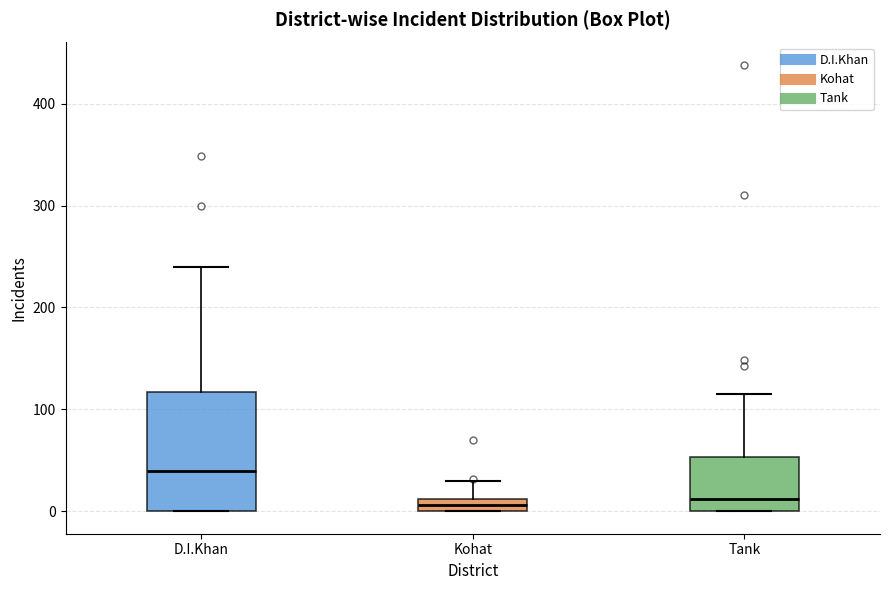

Comparing the boxes themselves (not the whiskers), which one is the tallest?

D.I.Khan